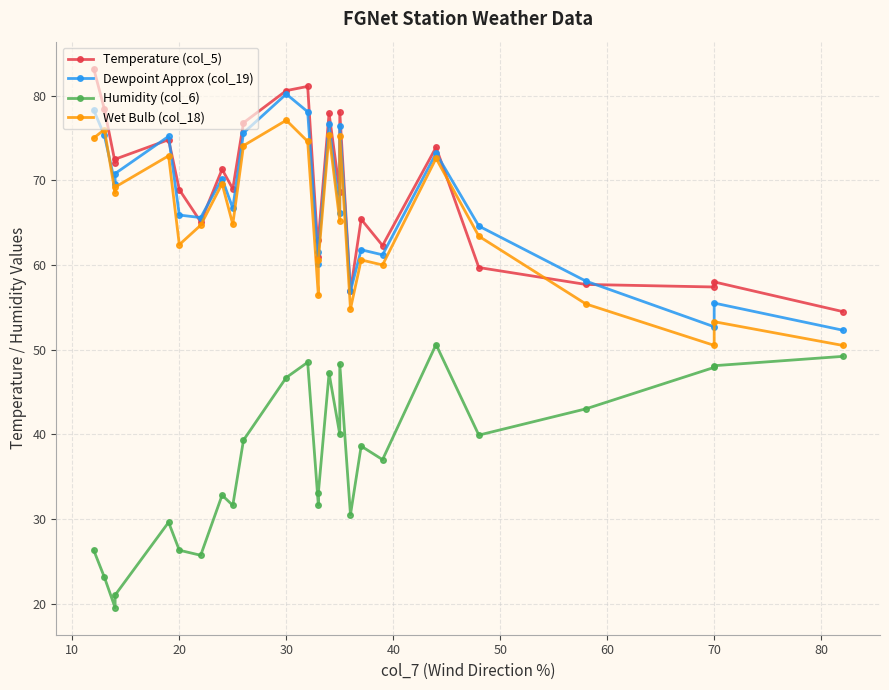

Reading left to right, what are all the values shown in this chart?

Temperature (col_5): 83.2	78.4	72.1	72.5	74.8	68.9	65.1	71.3	69.0	76.8	80.6	81.1	61.0	63.0	77.9	68.6	78.1	56.9	65.4	62.3	73.9	59.7	57.7	57.4	58.0	54.5
Dewpoint Approx (col_19): 78.3	75.3	69.6	70.8	75.2	65.9	65.6	70.2	66.7	75.6	80.2	78.1	60.1	61.5	76.6	66.1	76.4	56.9	61.8	61.2	73.2	64.6	58.1	52.7	55.5	52.3
Humidity (col_6): 26.3	23.1	19.5	21.0	29.6	26.3	25.7	32.8	31.6	39.3	46.7	48.5	31.6	33.1	47.2	40.0	48.3	30.5	38.6	37.0	50.6	39.9	43.0	47.9	48.1	49.2
Wet Bulb (col_18): 75.0	76.0	68.5	69.2	72.9	62.4	64.7	69.6	64.8	74.1	77.1	74.6	56.4	60.6	75.4	65.2	75.2	54.8	60.6	60.0	72.6	63.4	55.4	50.5	53.3	50.5